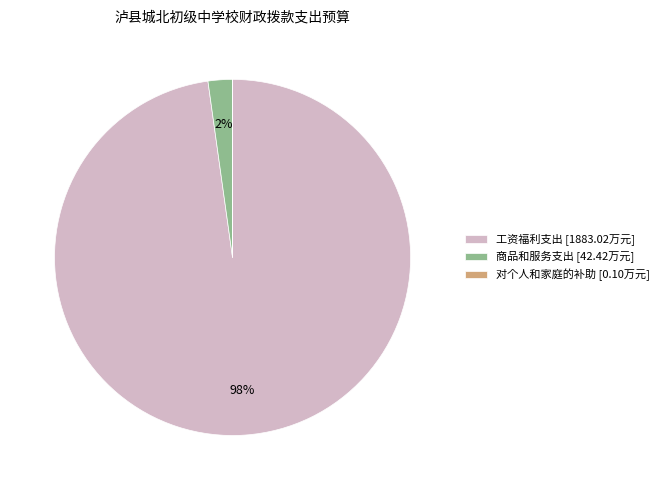

The 工资福利支出 [1883.02万元] slice represents 84% of the pie. True or false?

False